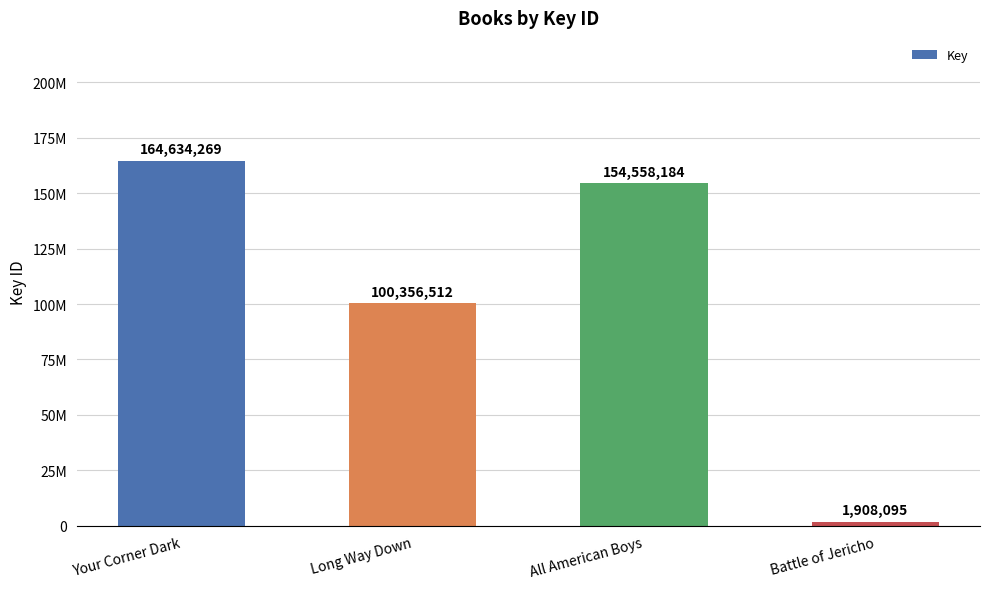

Approximately how many times larger is the value at Long Way Down compared to Your Corner Dark?

0.6